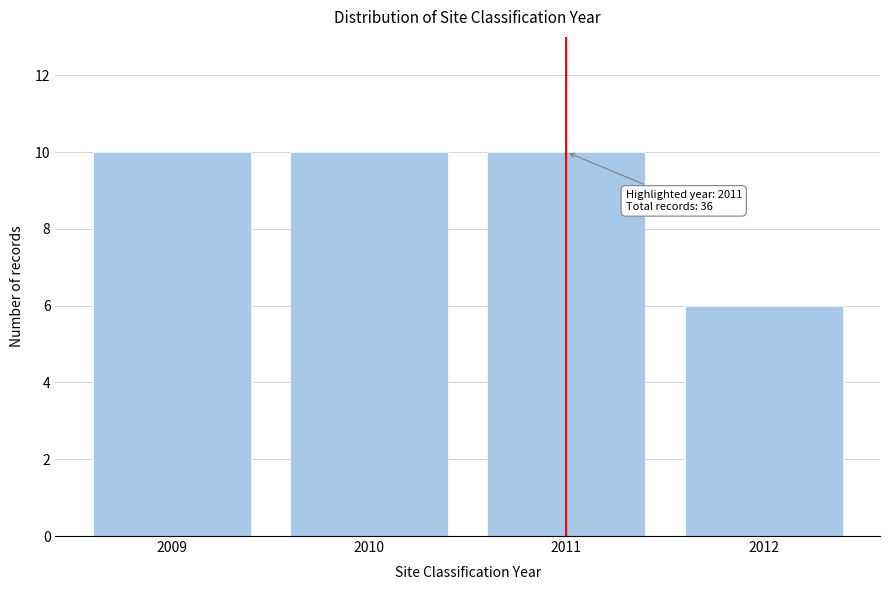

Reading left to right, list all the values displayed in this chart.

2009=10	2010=10	2011=10	2012=6